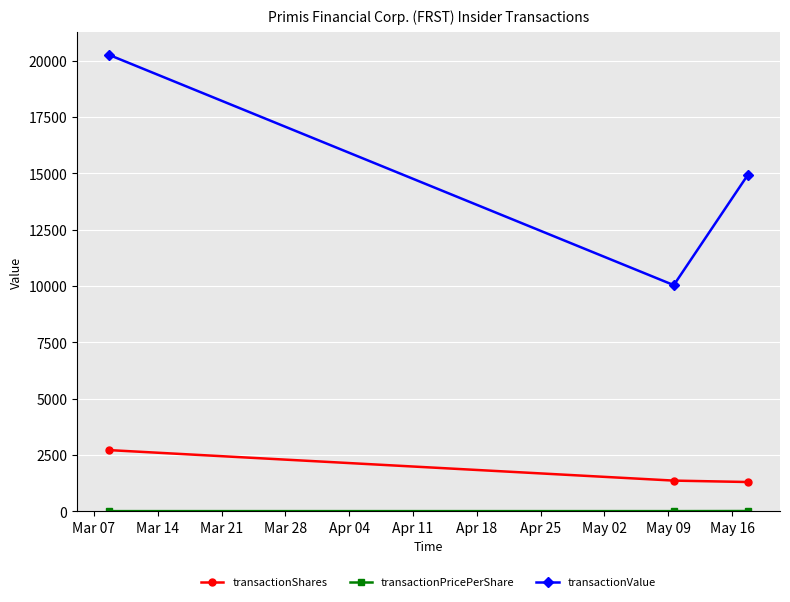

What is the average value of the transactionValue series?

15080.7